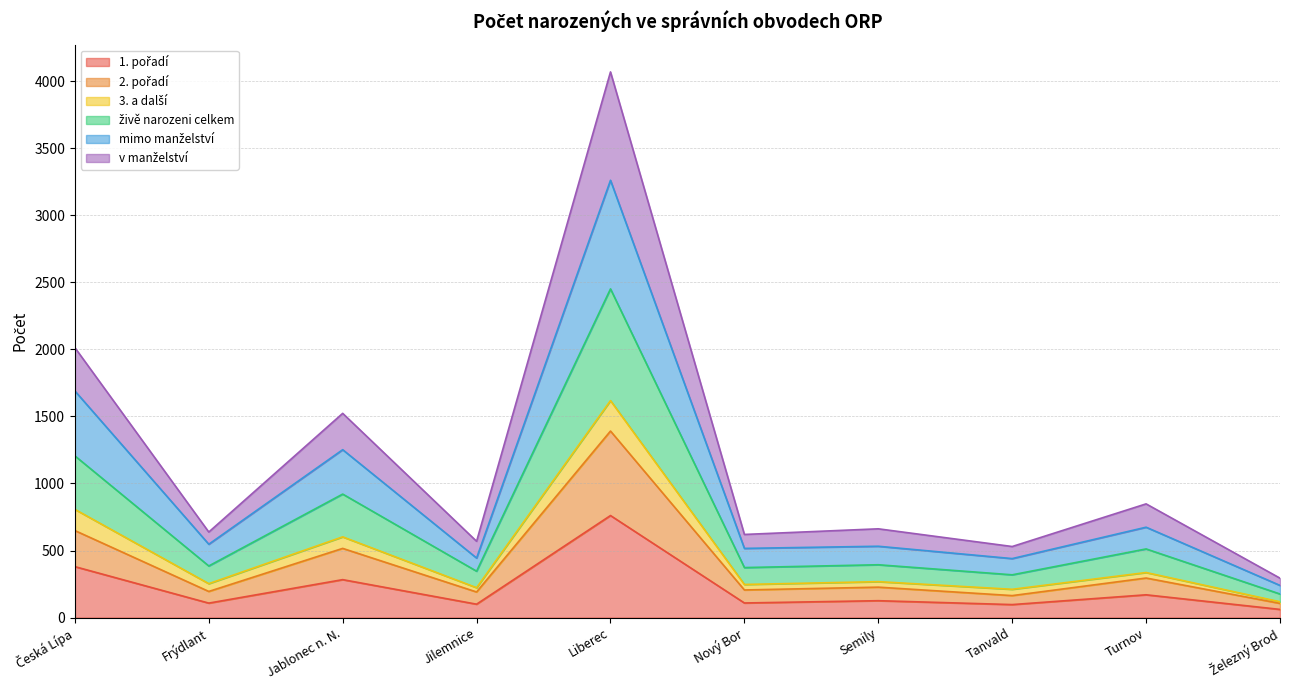

At which category is the sum across all series the highest?

Liberec